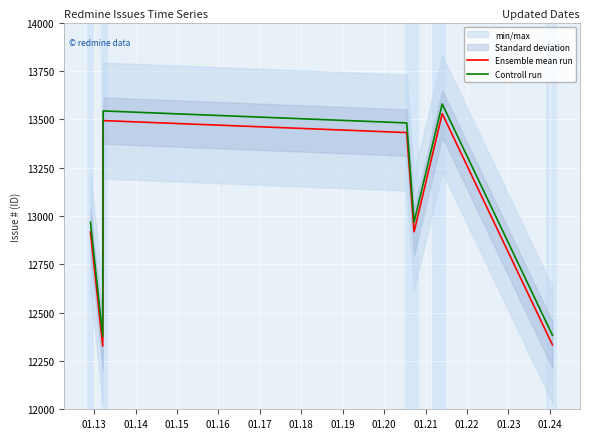

True or false: Controll run and Ensemble mean run intersect in this chart.

False